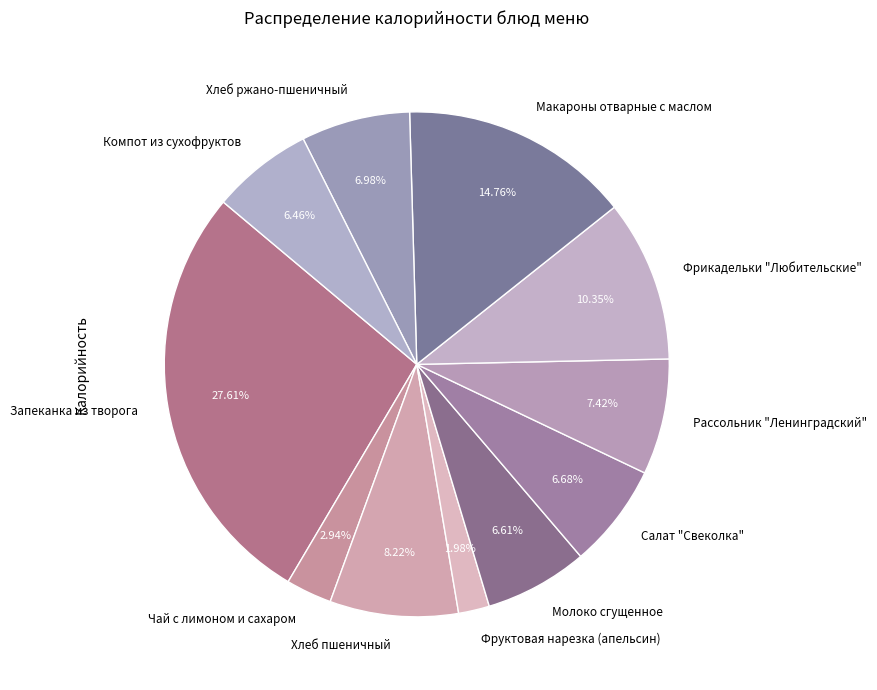

What is the ratio of the value at Хлеб ржано-пшеничный to the value at Запеканка из творога?

0.3